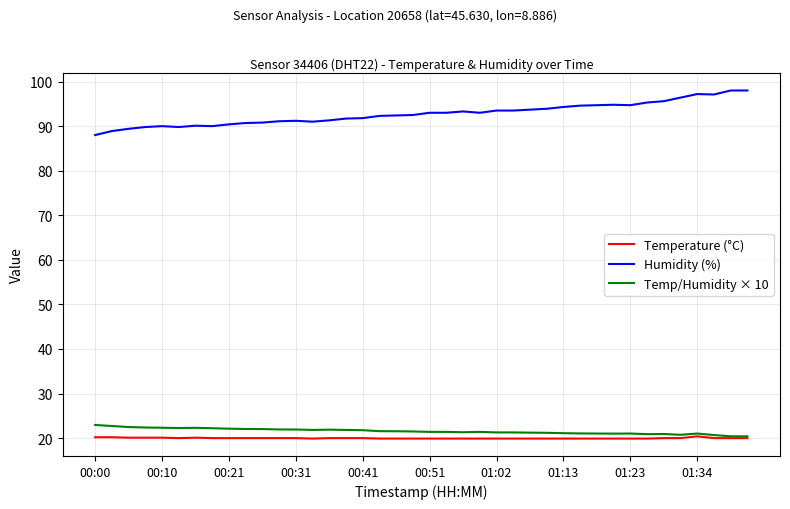

Does the chart display data point markers on the line(s)?

No